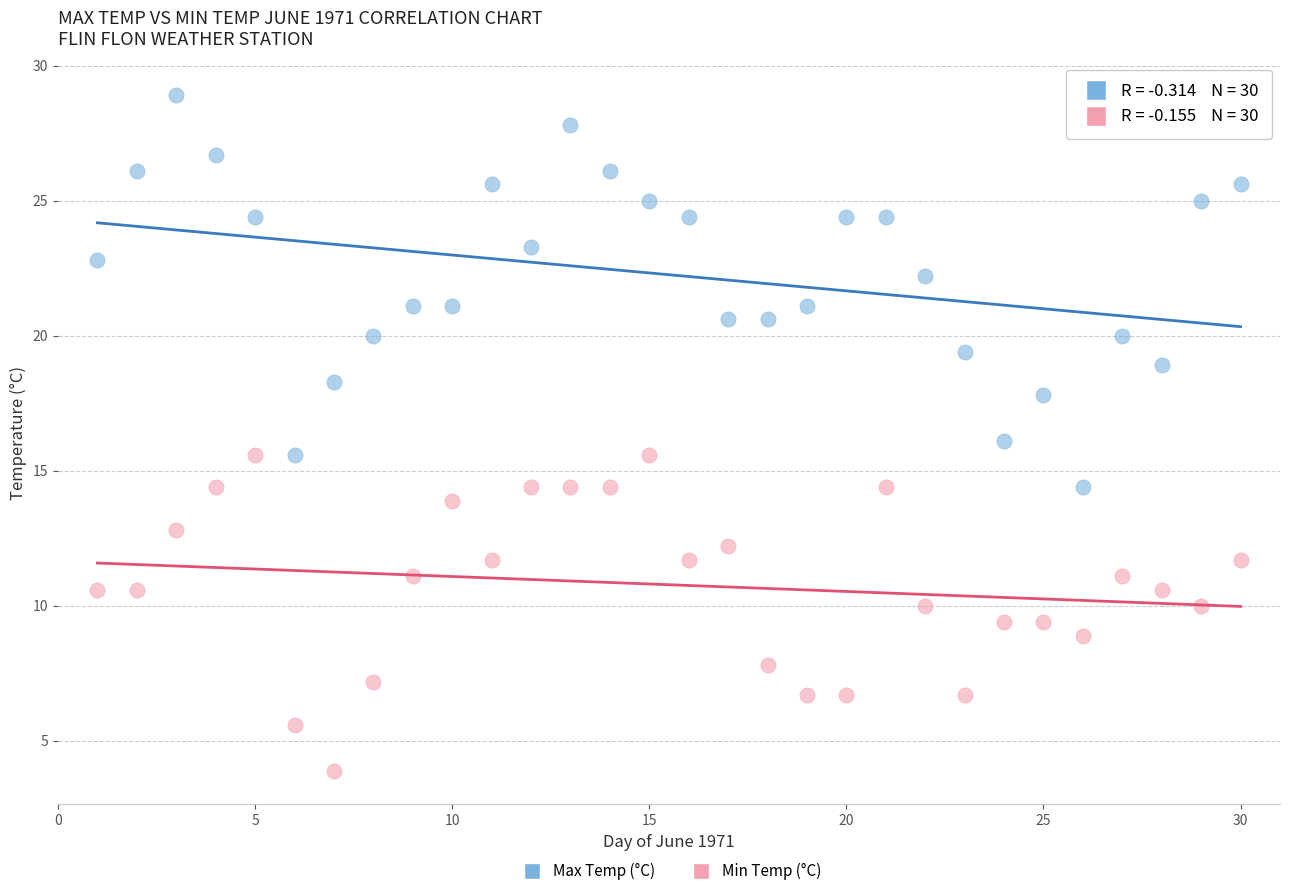

Which series reaches the maximum Y coordinate?

Max Temp (°C)